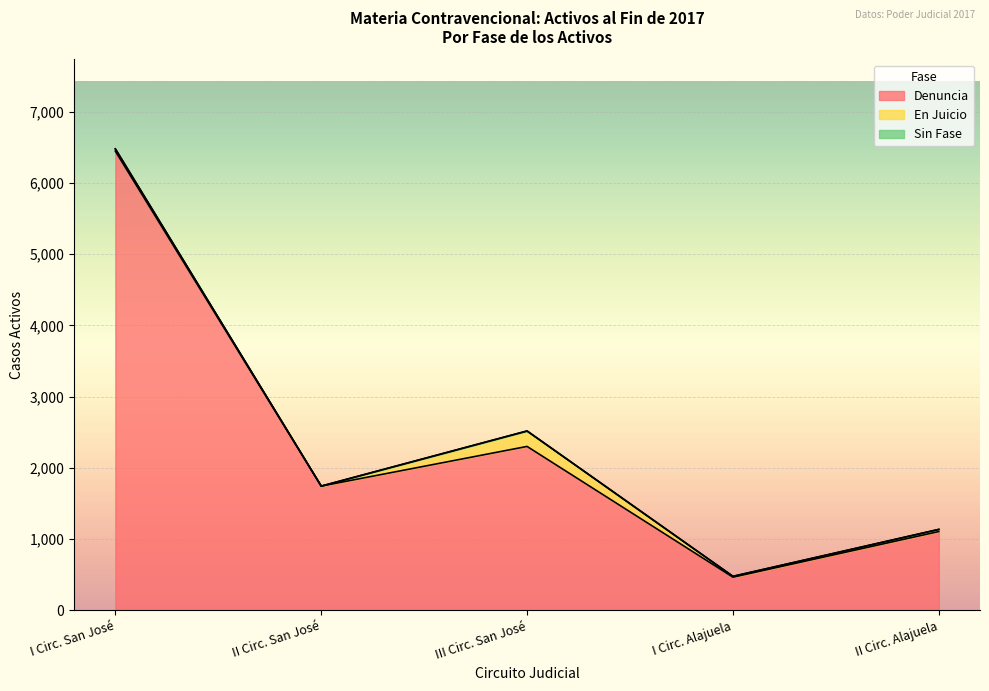

The value of En Juicio at I Circ. San José is 54. True or false?

False